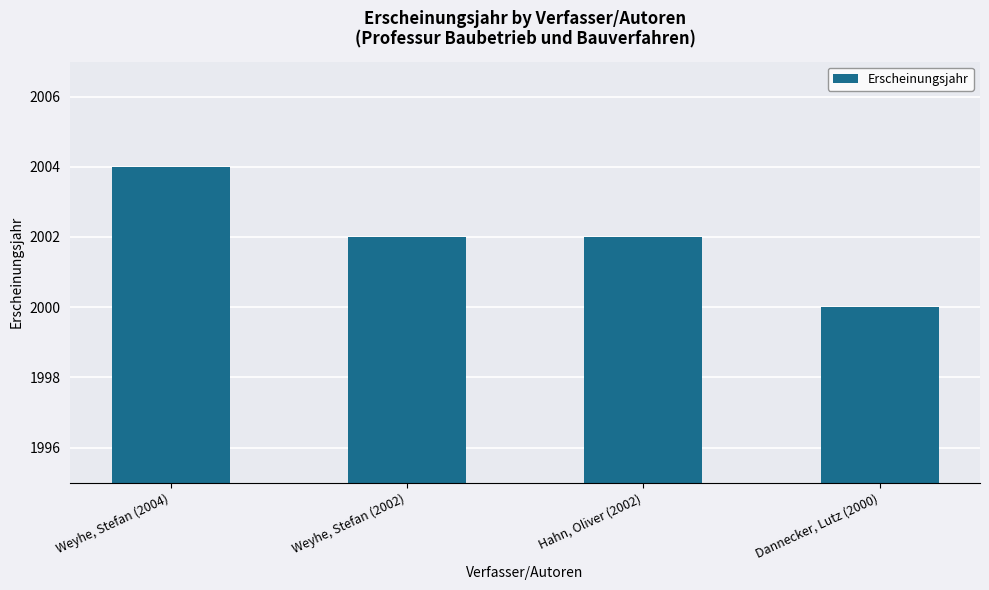

How many categories are shown in the chart?

4